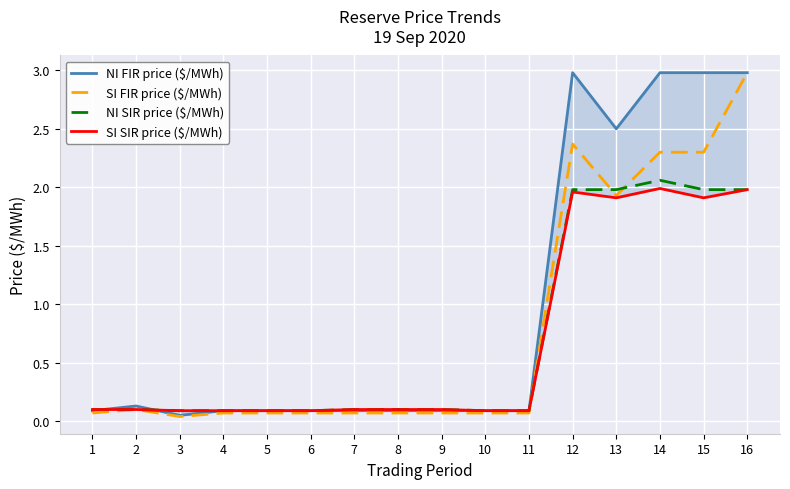

True or false: SI FIR price ($/MWh) and SI SIR price ($/MWh) cross at least once.

True